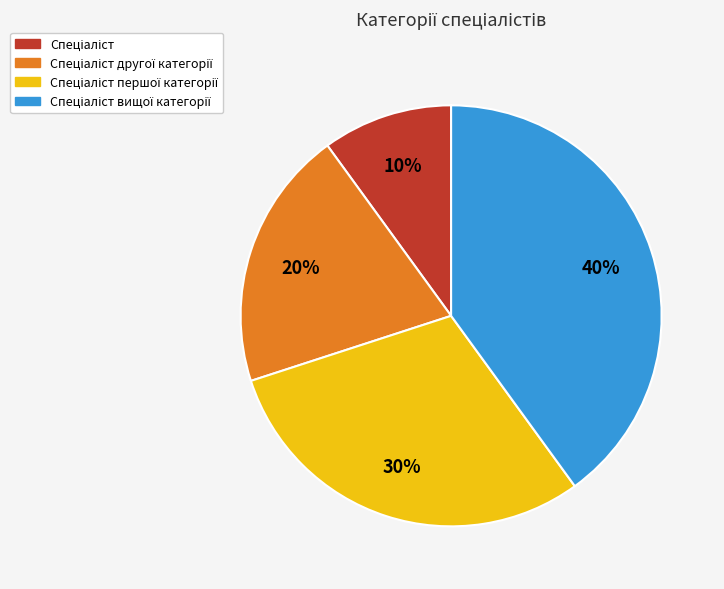

To the nearest percent, what is the average slice percentage?

25%